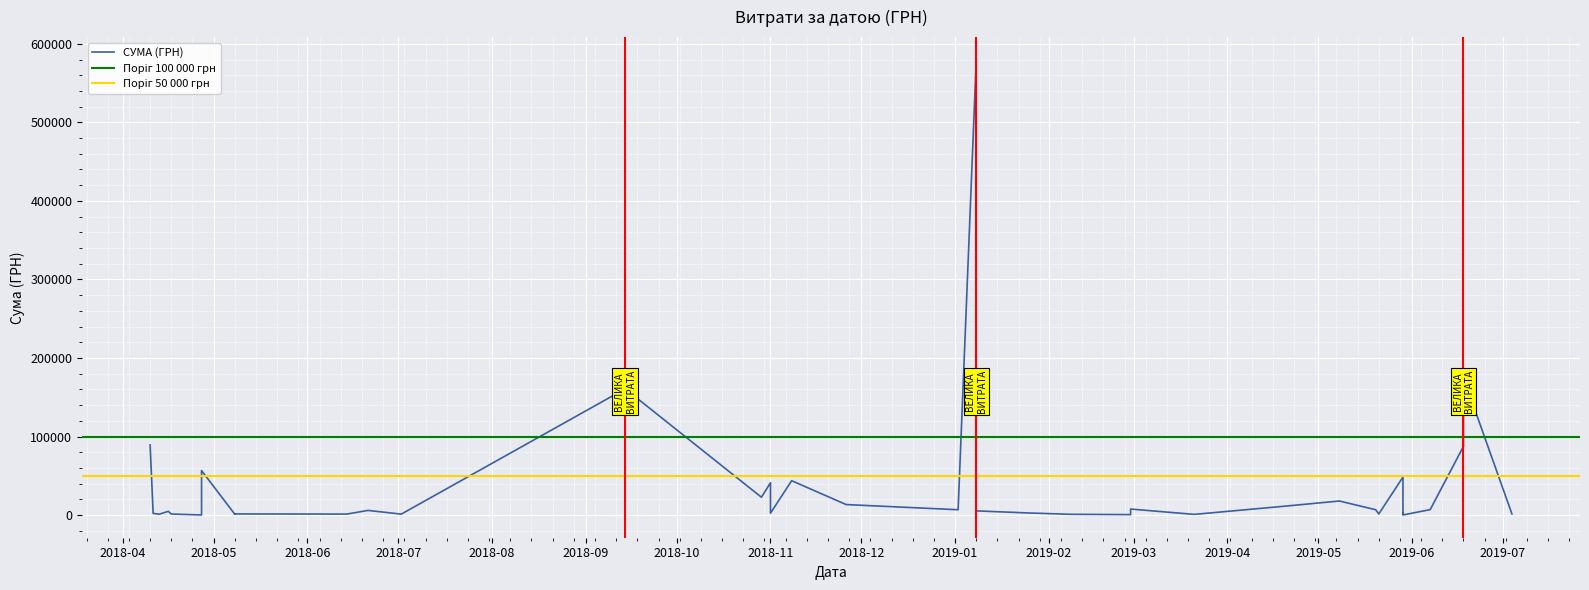

What is the difference between the values at 36 and 18?

82762.5